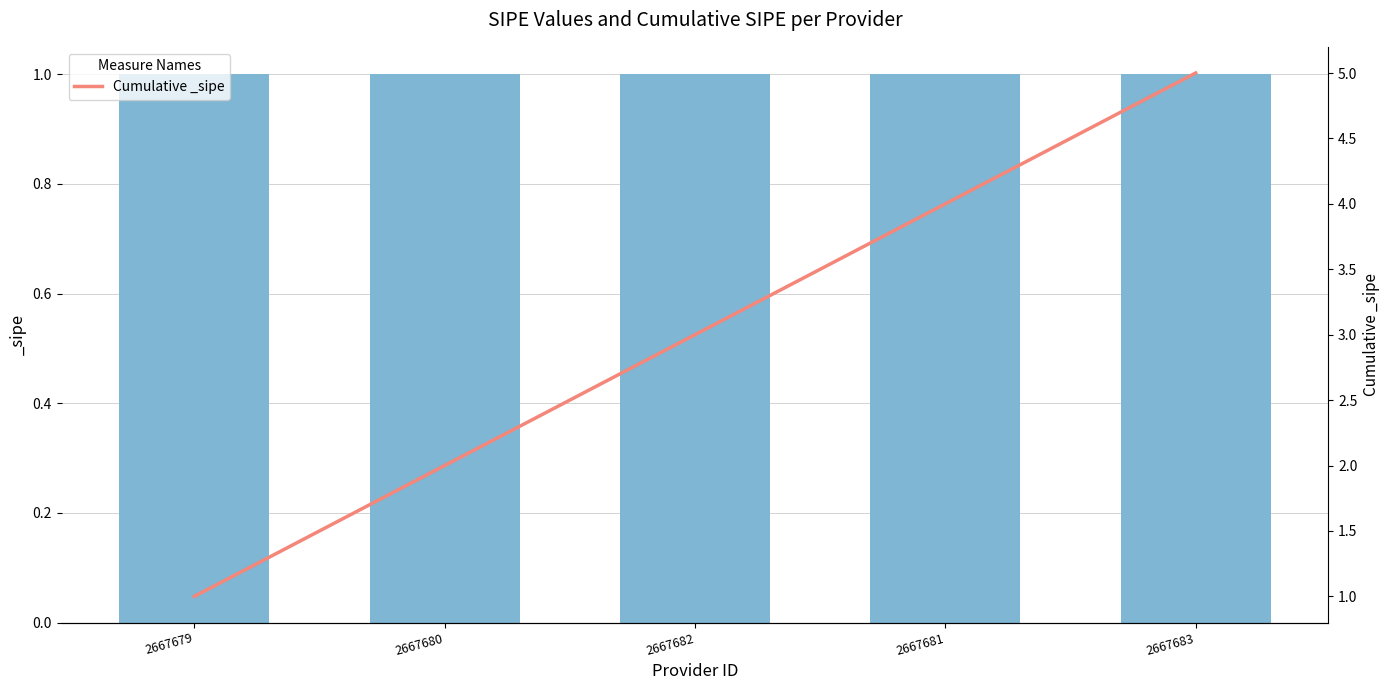

How many values are between 2 and 4?

3